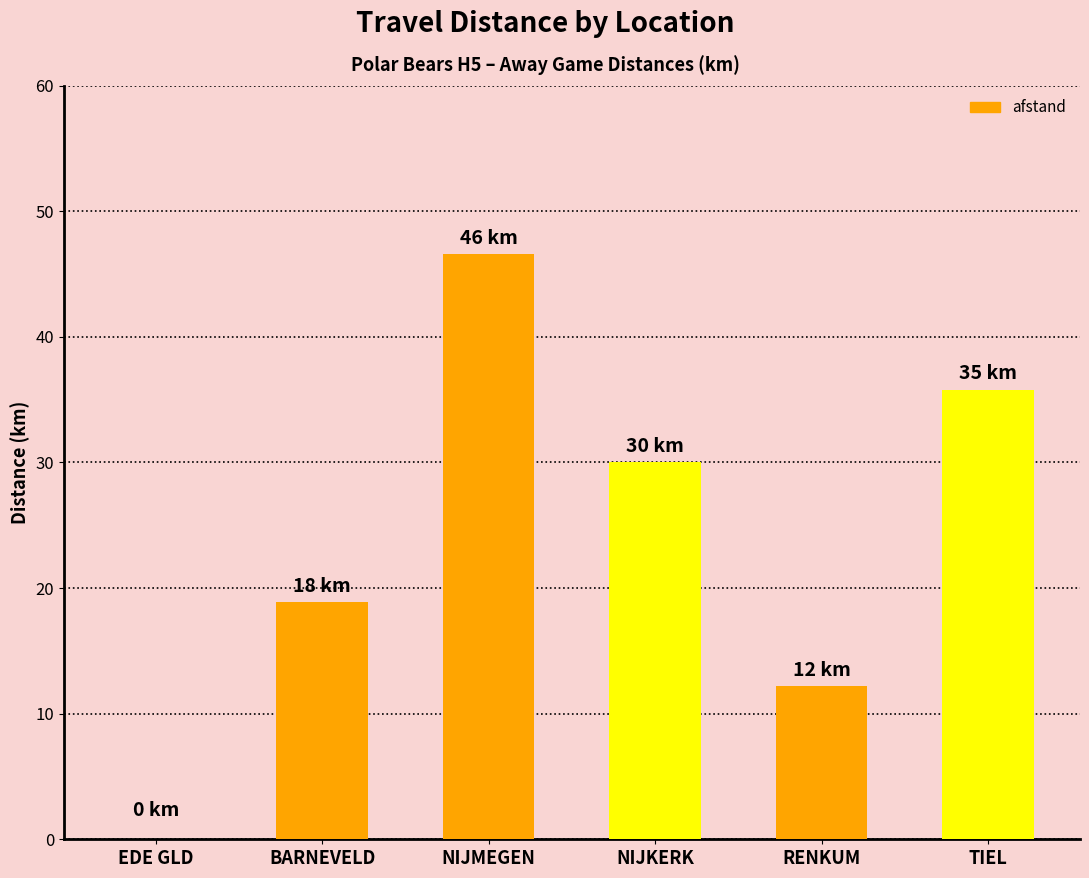

Reading right to left, what are all the values shown in this chart?

35.8	12.2	30.0	46.6	18.9	0.0